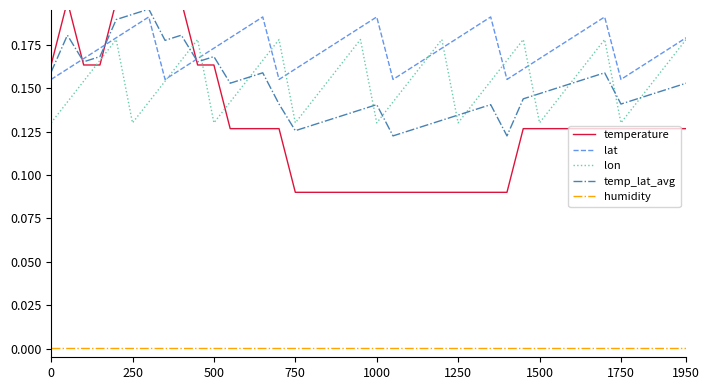

True or false: lon and temp_lat_avg intersect in this chart.

True